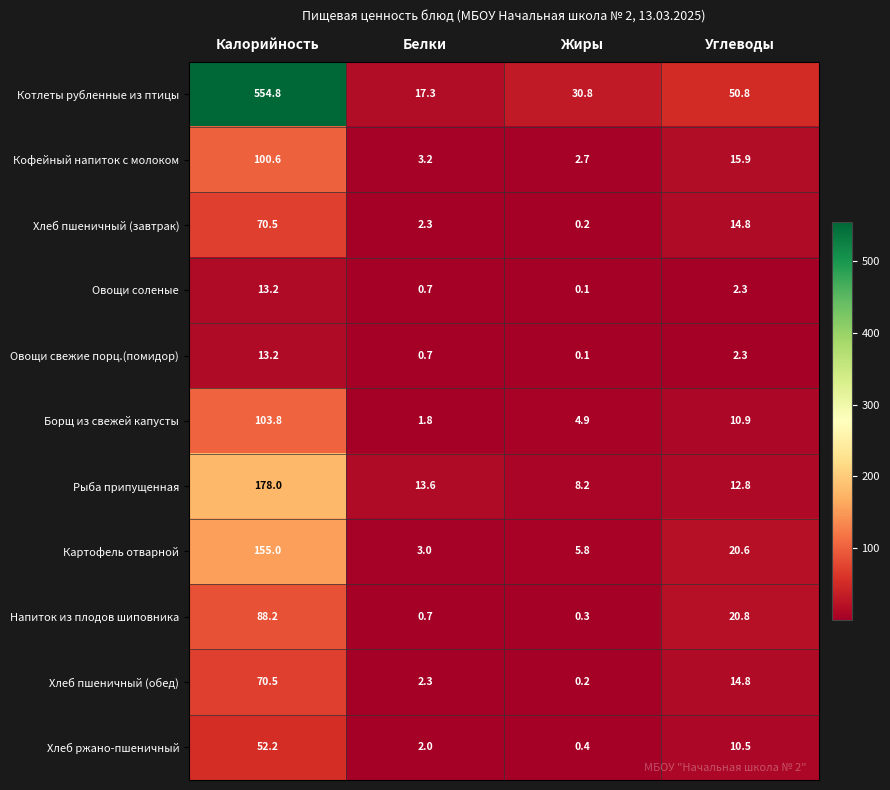

What is the smallest value displayed?

0.1